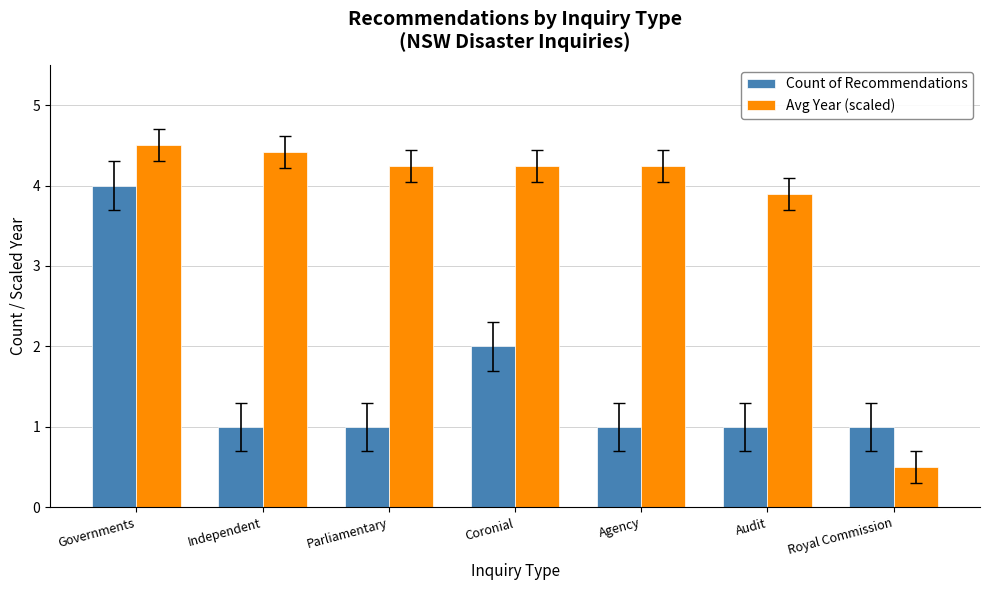

What is the maximum value for Avg Year (scaled)?

4.5